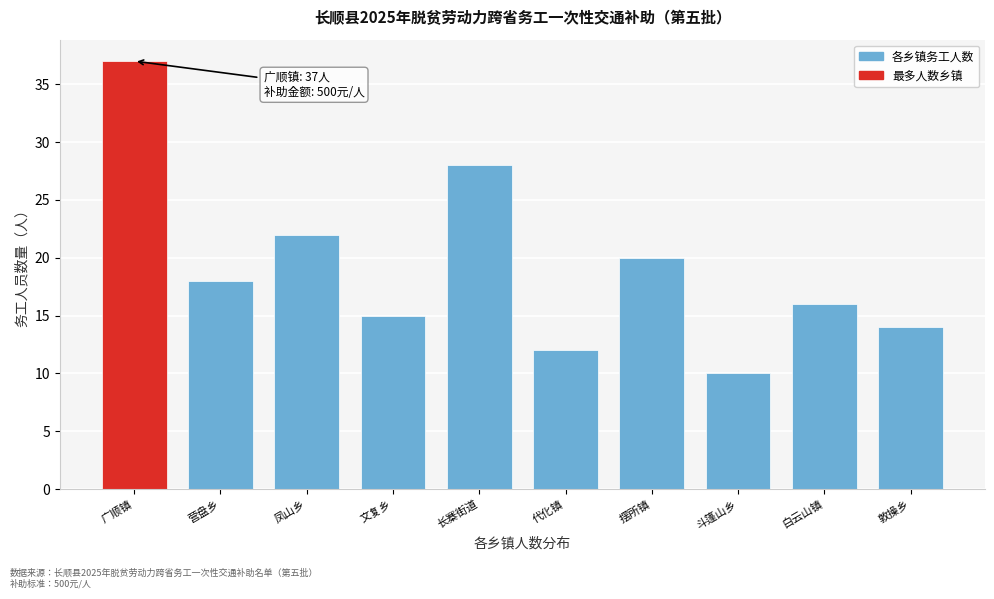

Reading left to right, transcribe all the data shown in this chart.

广顺镇=37	营盘乡=18	凤山乡=22	文复乡=15	长寨街道=28	代化镇=12	摆所镇=20	斗篷山乡=10	白云山镇=16	敦操乡=14